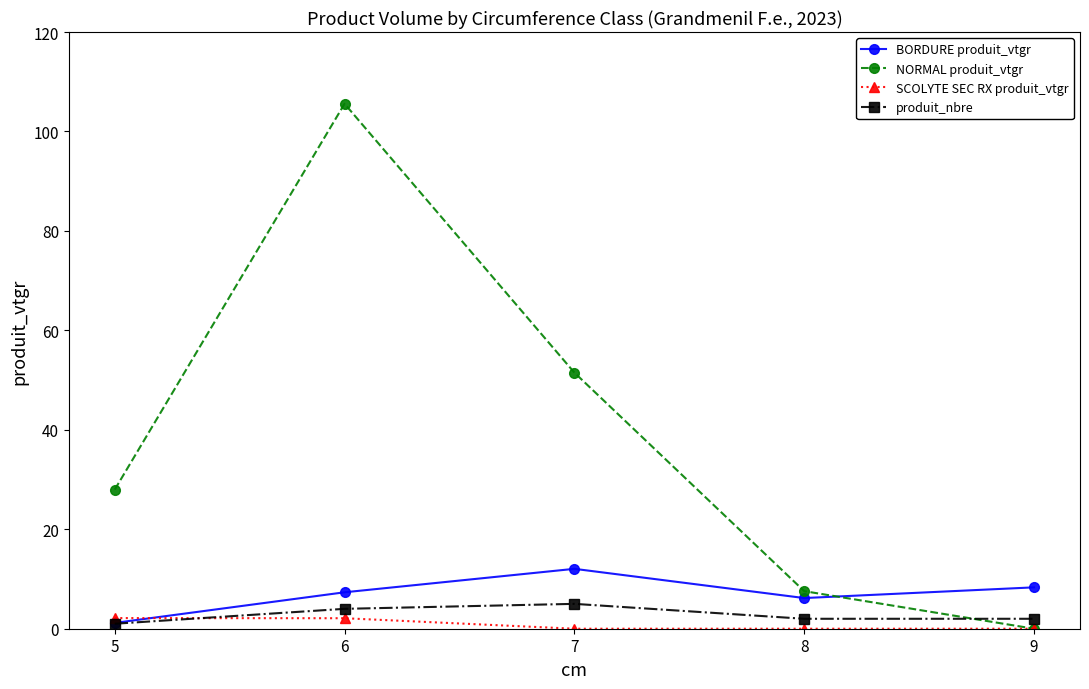

True or false: NORMAL produit_vtgr has a value of 7.6 at 8.

True